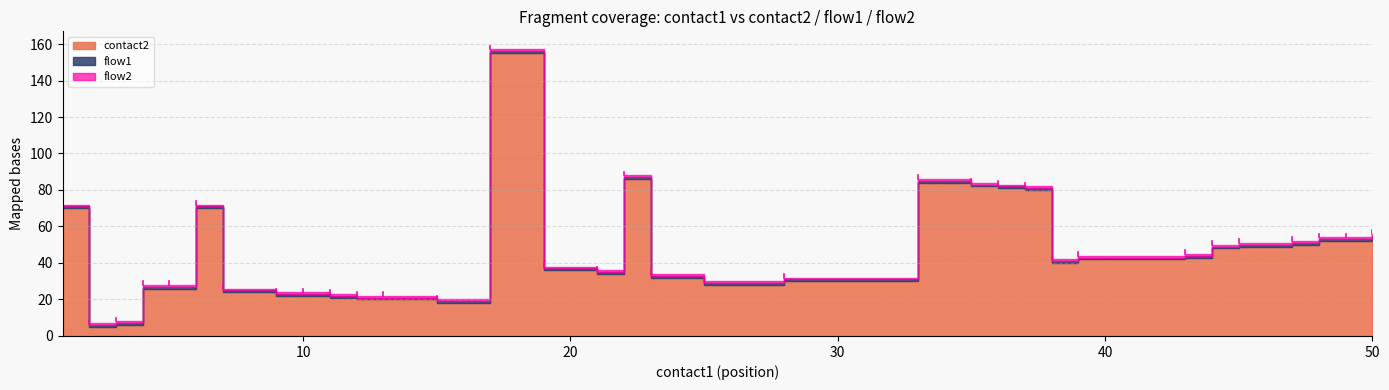

Reading right to left, extract all data points from this chart.

contact2: 50=54	49=52	48=52	47=50	45=49	44=48	43=43	39=42	38=40	37=80	36=81	35=82	33=84	28=30	25=28	23=32	22=86	21=34	19=36	17=155	15=18	13=20	12=20	11=21	10=22	9=22	7=24	6=70	5=26	4=26	3=6	2=5	1=70
flow1: 50=1	49=1	48=1	47=1	45=1	44=1	43=1	39=1	38=1	37=1	36=1	35=1	33=1	28=1	25=1	23=1	22=1	21=1	19=1	17=1	15=1	13=1	12=1	11=1	10=1	9=1	7=1	6=1	5=1	4=1	3=1	2=1	1=1
flow2: 50=1	49=1	48=1	47=1	45=1	44=1	43=1	39=1	38=1	37=1	36=1	35=1	33=1	28=1	25=1	23=1	22=1	21=1	19=1	17=1	15=1	13=1	12=1	11=1	10=1	9=1	7=1	6=1	5=1	4=1	3=1	2=1	1=1